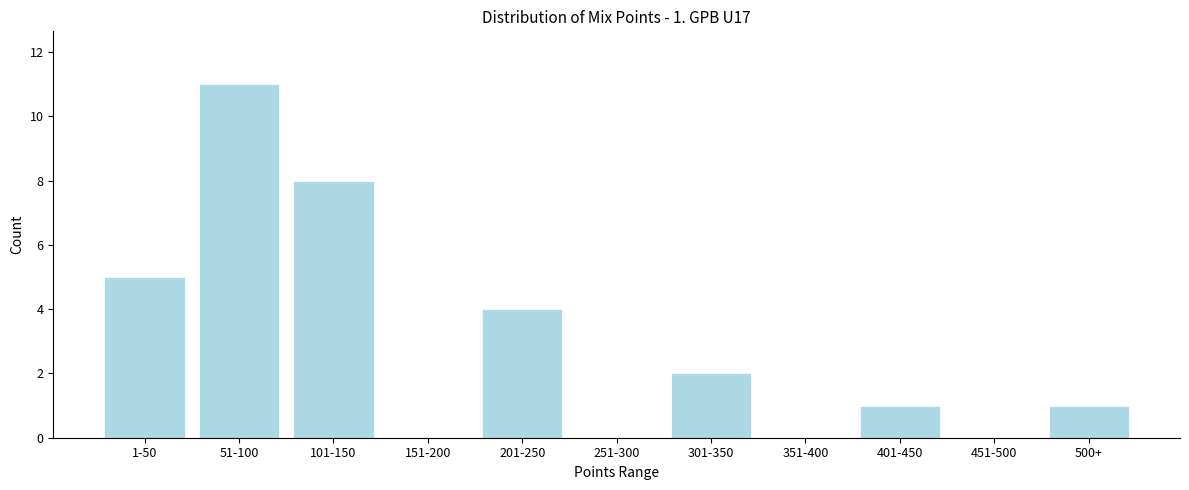

Reading left to right, extract all data points from this chart.

1-50=5	51-100=11	101-150=8	151-200=0	201-250=4	251-300=0	301-350=2	351-400=0	401-450=1	451-500=0	500+=1